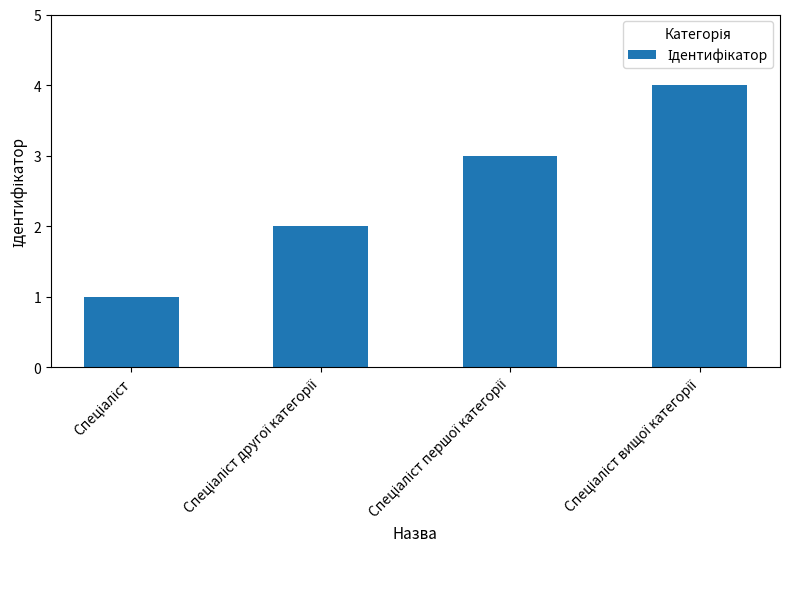

What is the sum of all values?

10